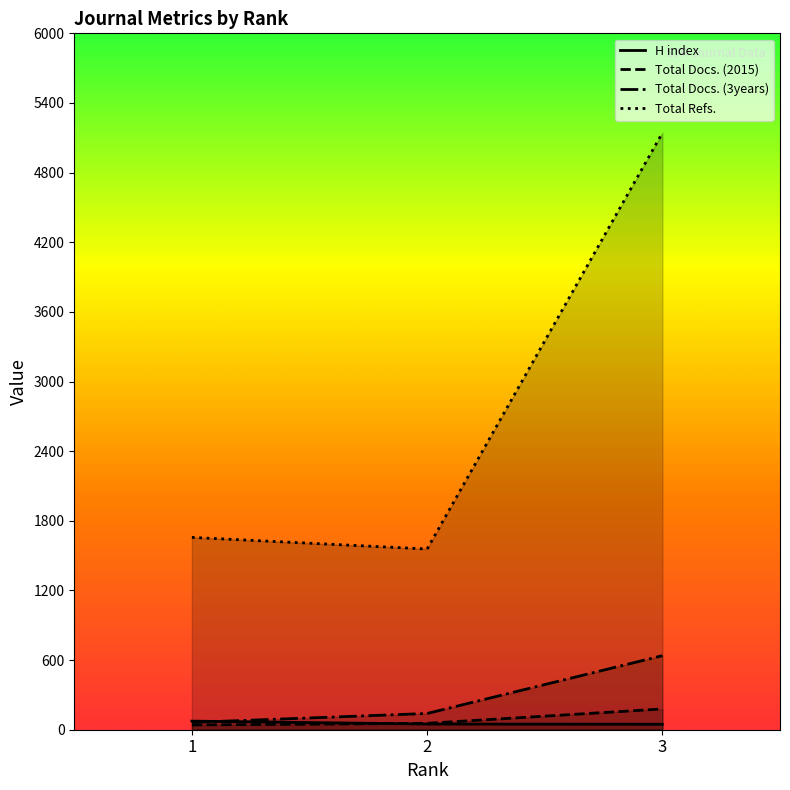

What is the value of the Total Docs. (2015) point at the 1st from the left?

41